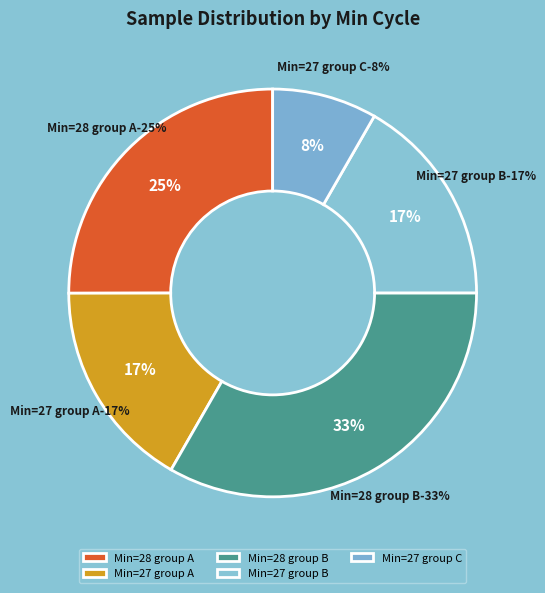

Is there any slice that represents more than half of the pie?

No